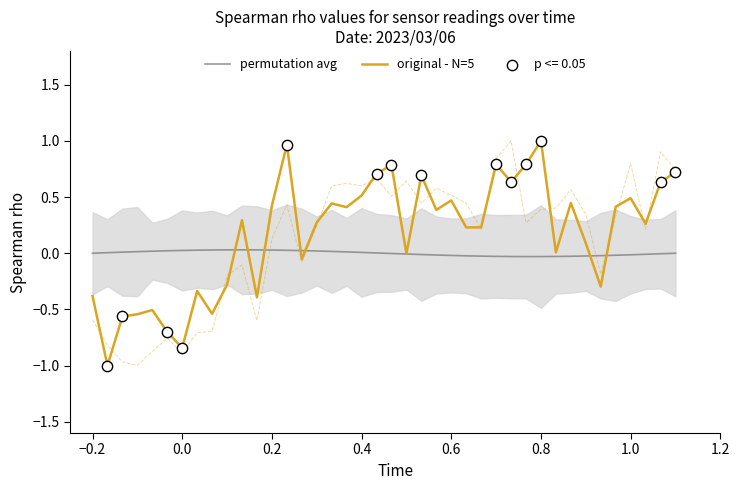

Which series has the largest Y range (max minus min)?

original - N=5